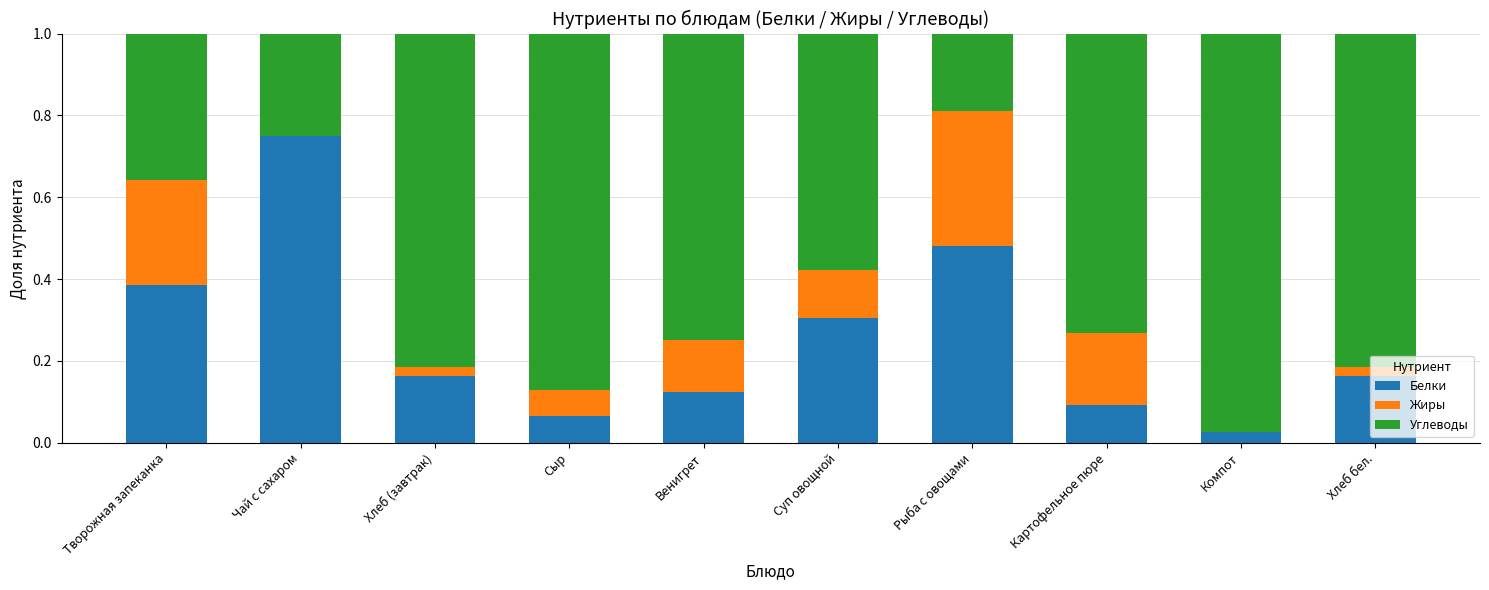

At which label does Белки reach its peak?

Чай с сахаром